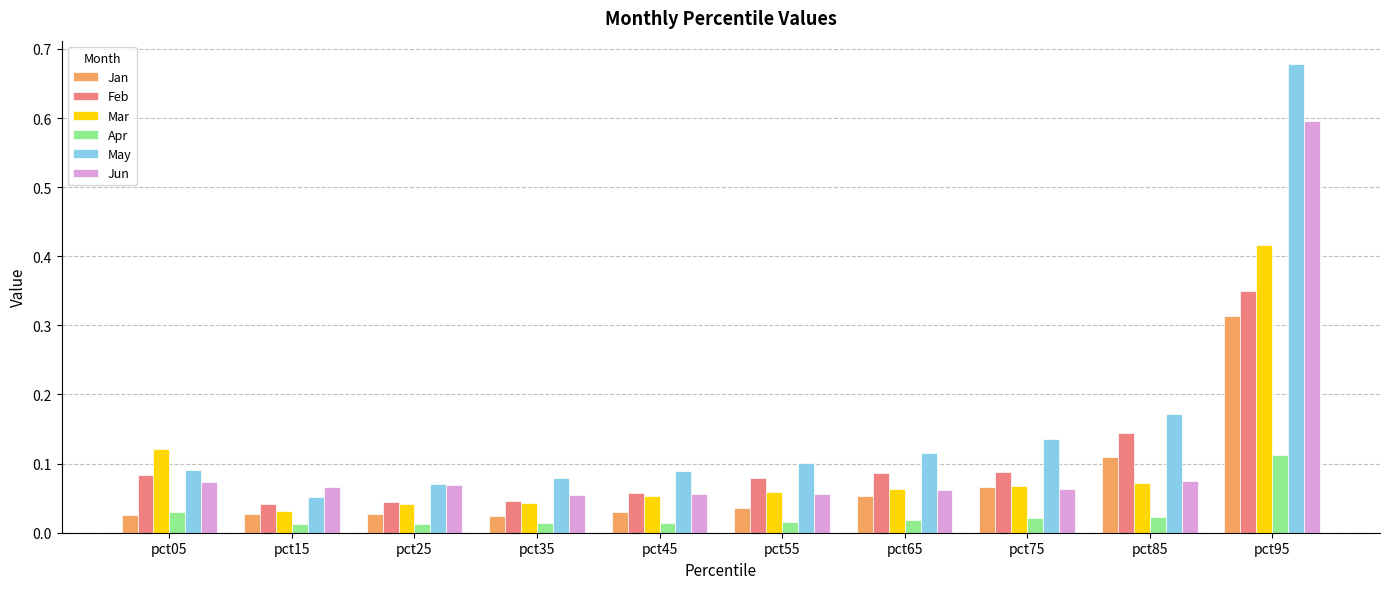

How many bars are there in each group?

6